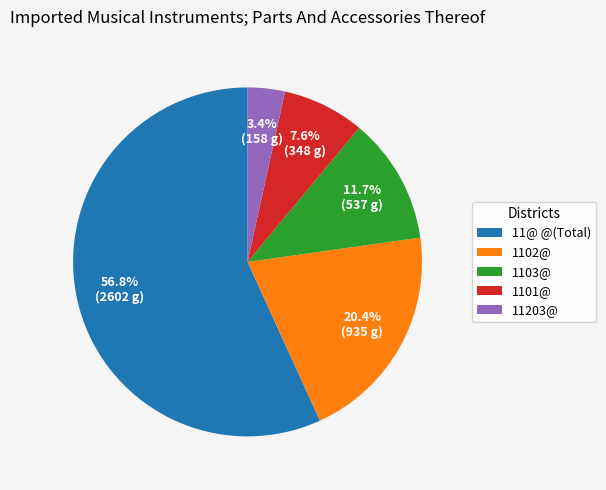

What is the largest slice in the pie chart?

11@ @(Total)